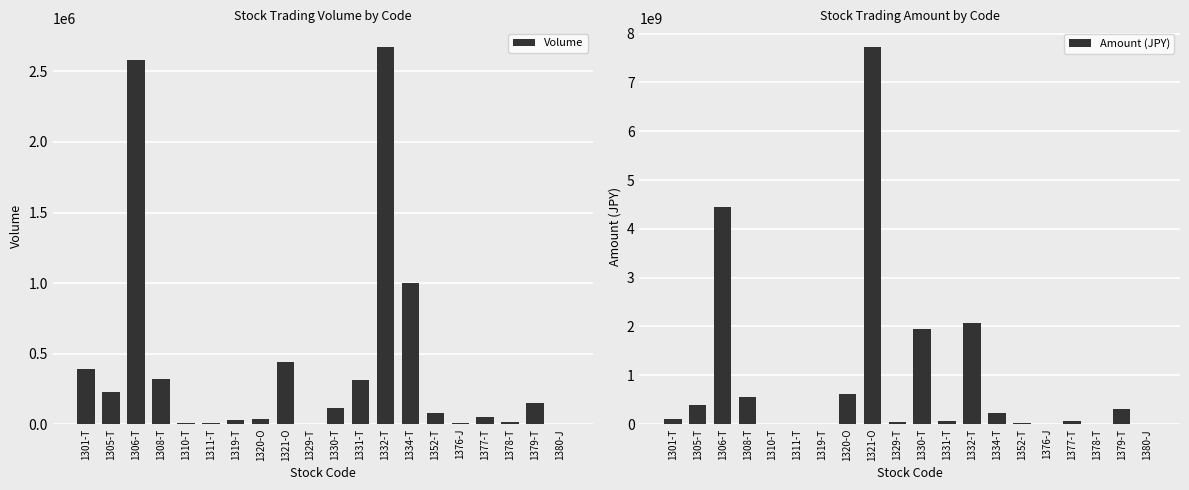

What value does the Amount (JPY) series have at 1319-T, to the nearest 100?

10397000